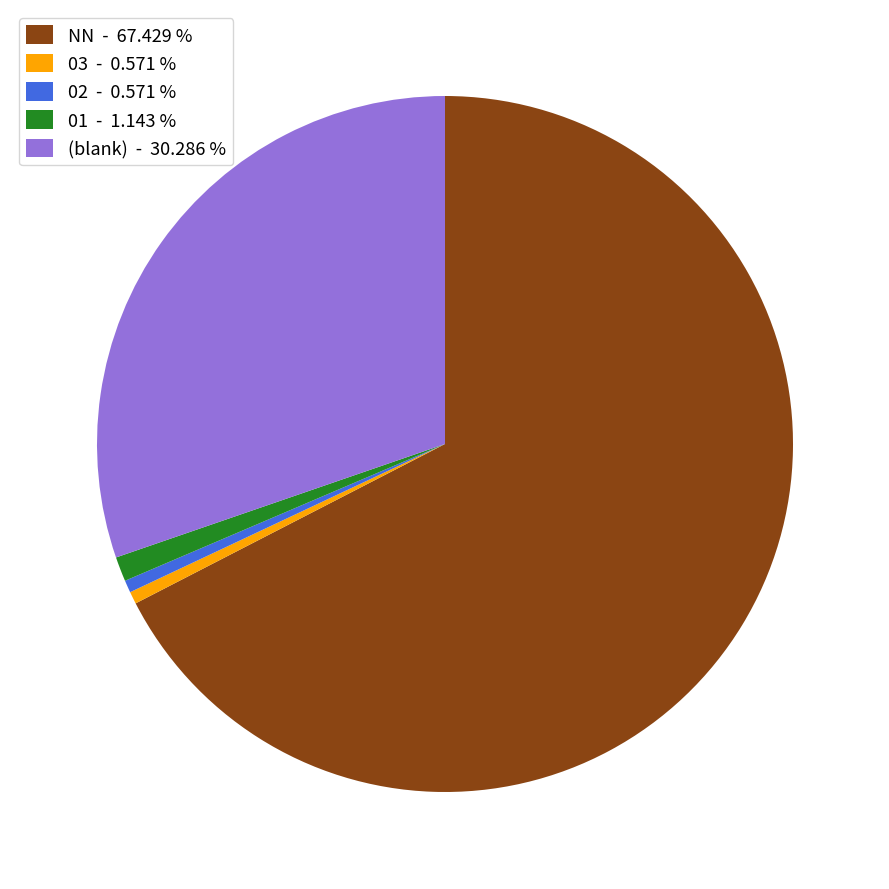

Does NN - 67.429 % account for over 50% of the chart?

Yes